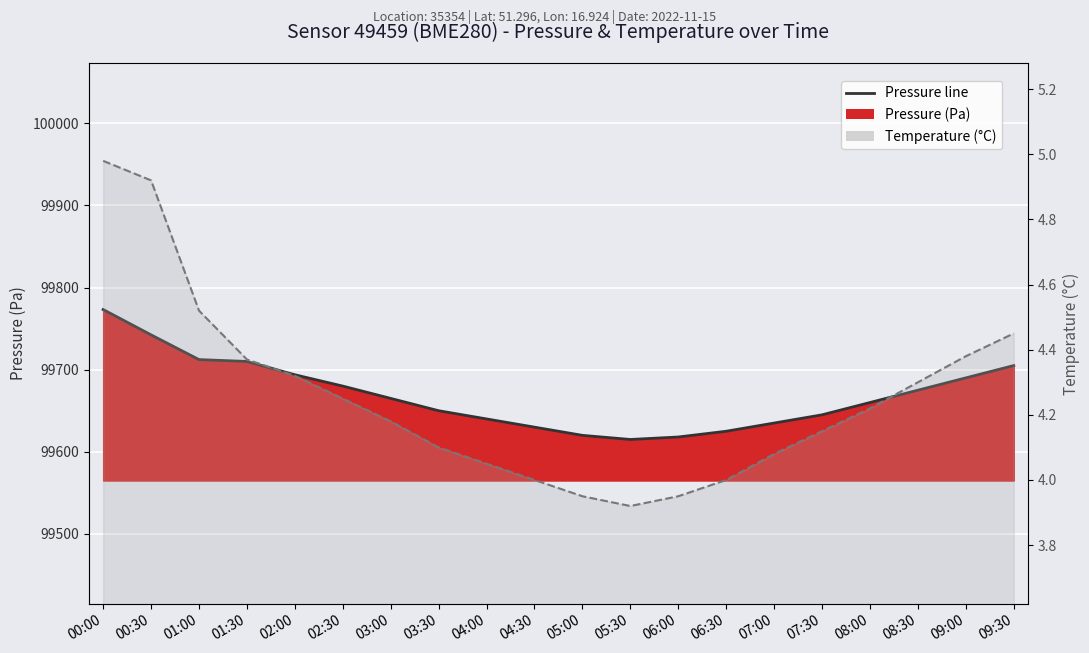

How many interior local valleys does the Temperature (°C) trend series have?

1